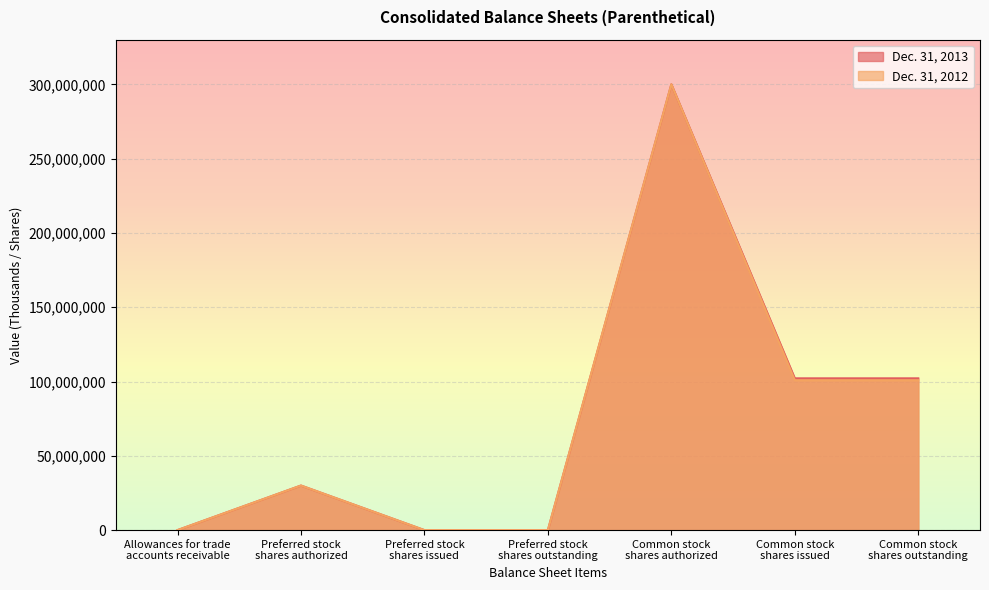

What is the approximate value of Dec. 31, 2013 at Preferred stock
shares authorized?

30000000